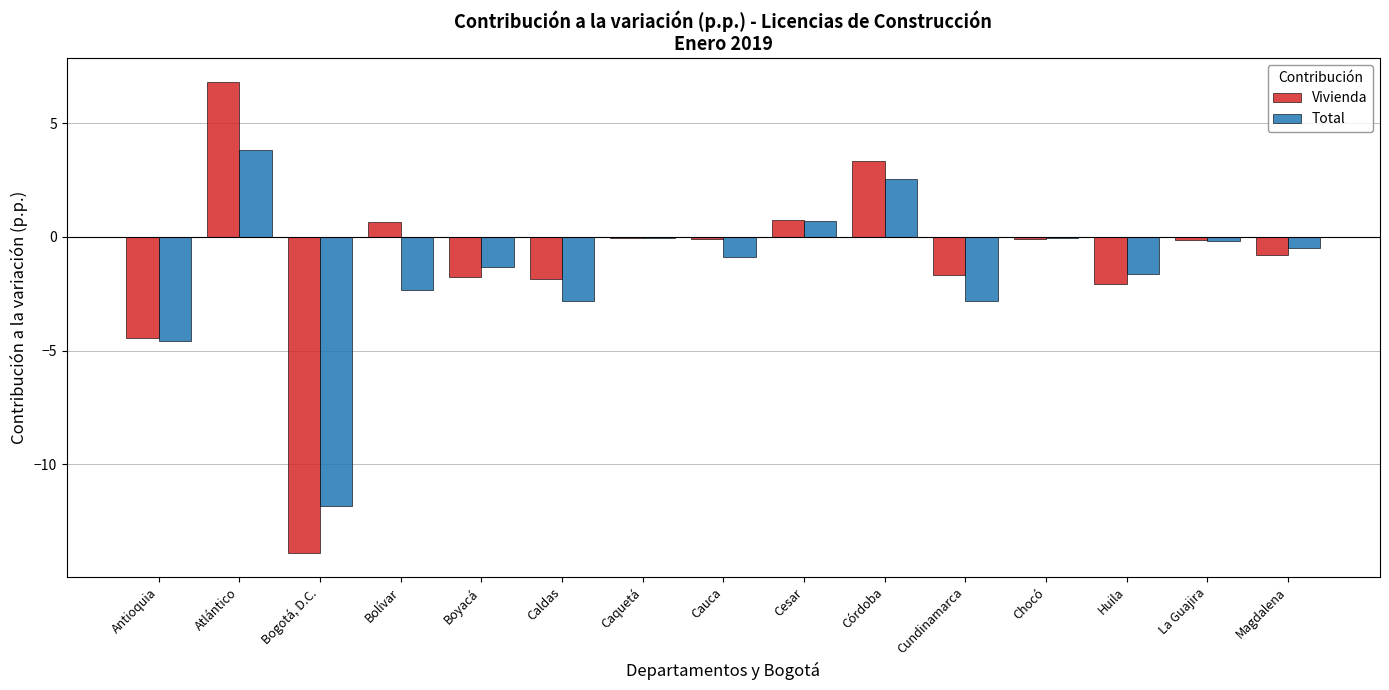

The Vivienda series shows -1.2 at Huila. True or false?

False